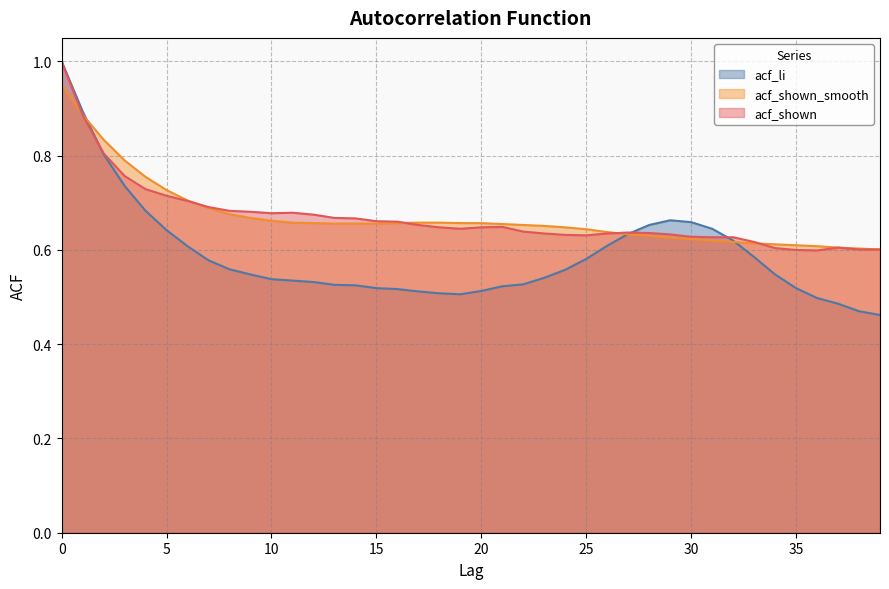

How many lines are shown in the chart?

3